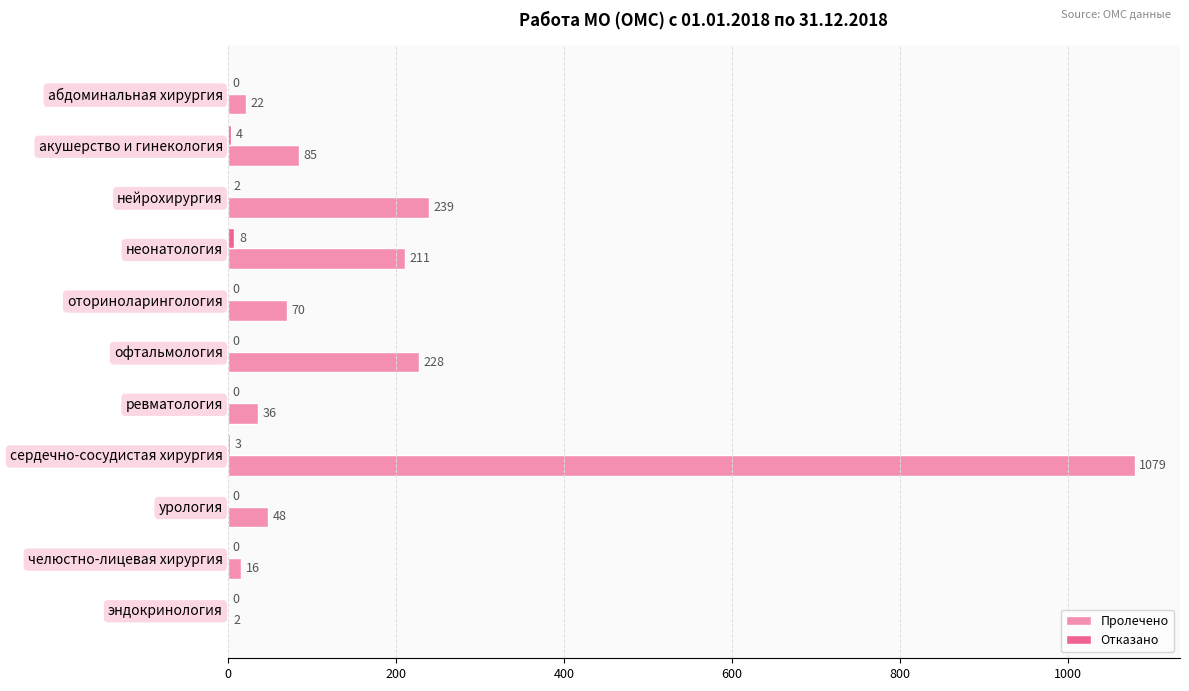

Between акушерство и гинекология and ревматология, which series saw the biggest shift?

Пролечено